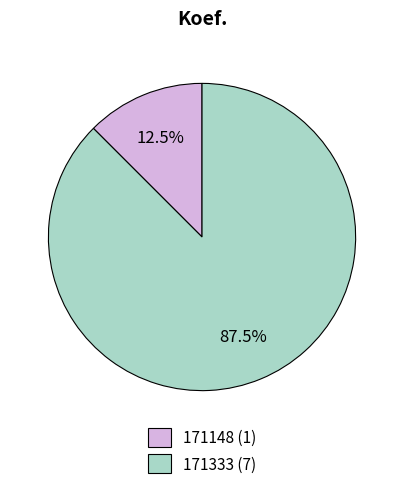

What is the ratio of the value at 171333 (7) to the value at 171148 (1)?

7.0